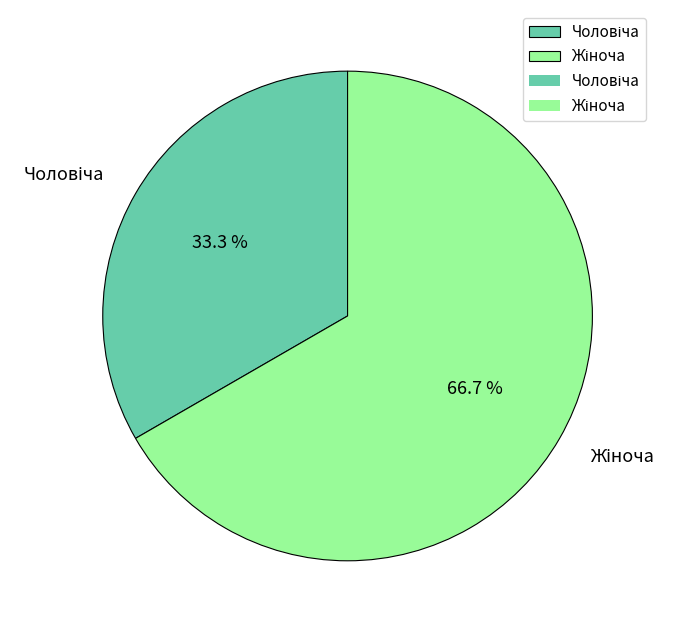

How many segments does this pie chart have?

2